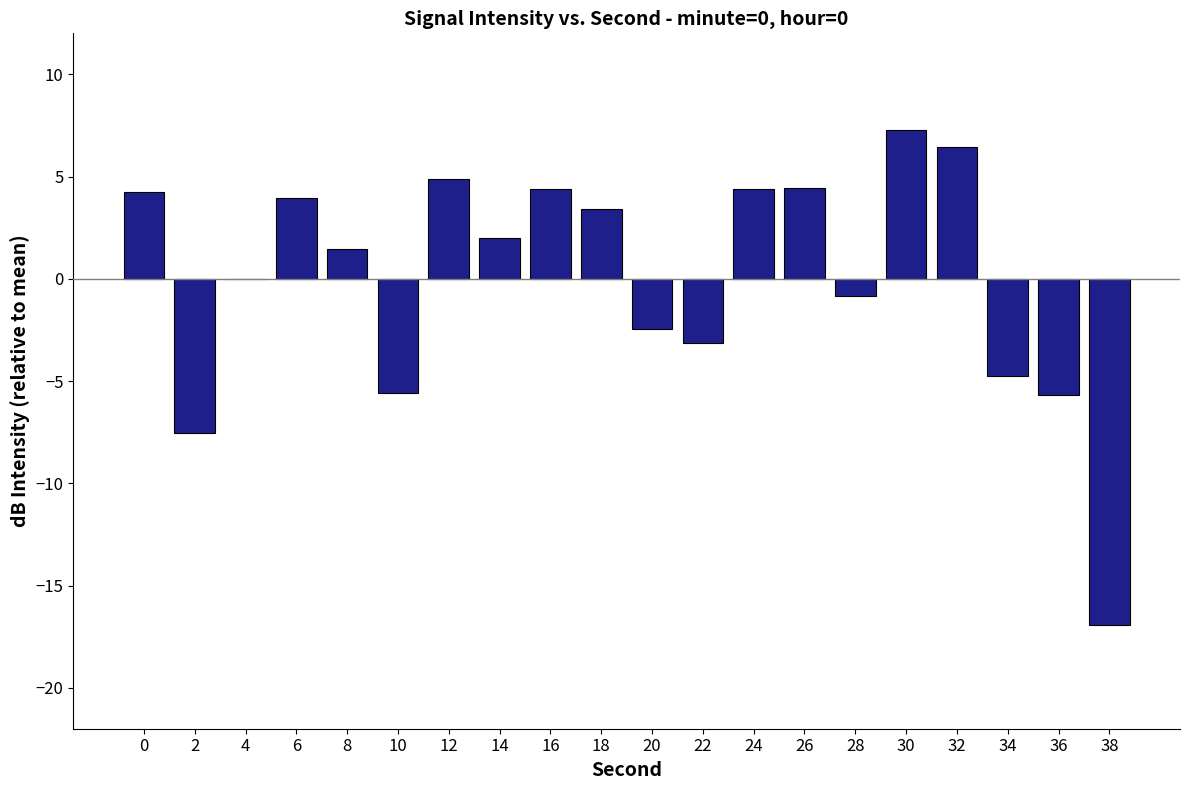

What value does the data have at 28?

-0.9